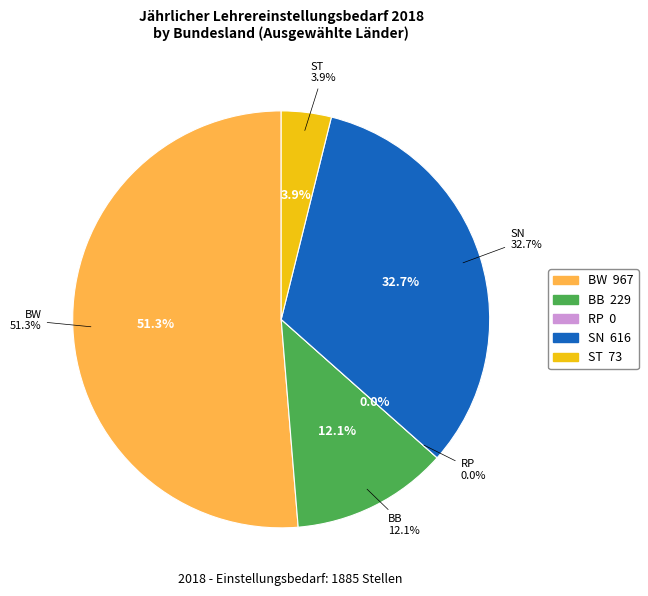

Which category has the biggest portion of the pie?

BW